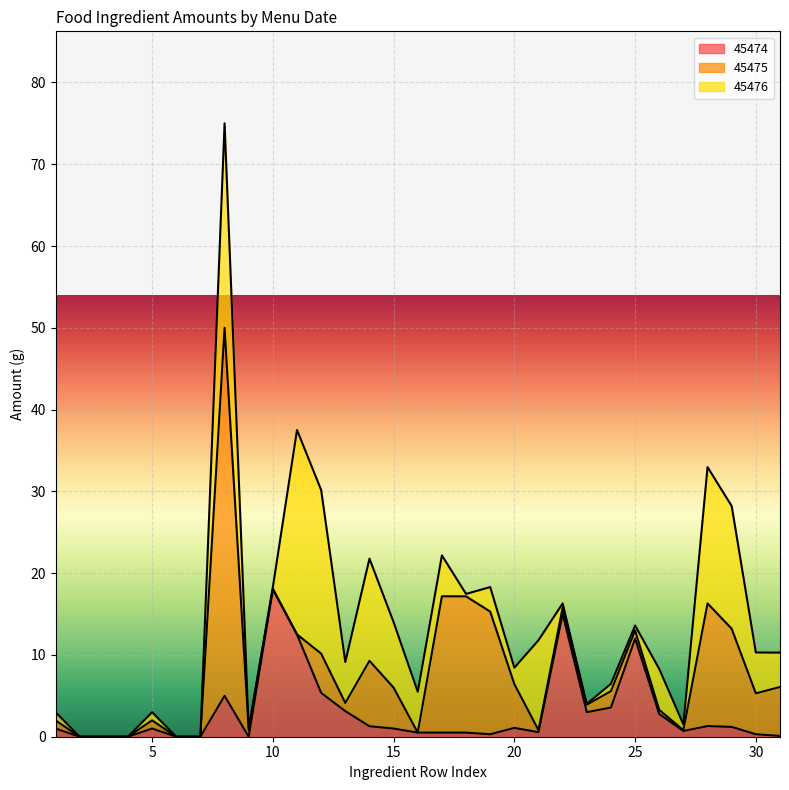

At which label does 45476 reach its minimum?

2